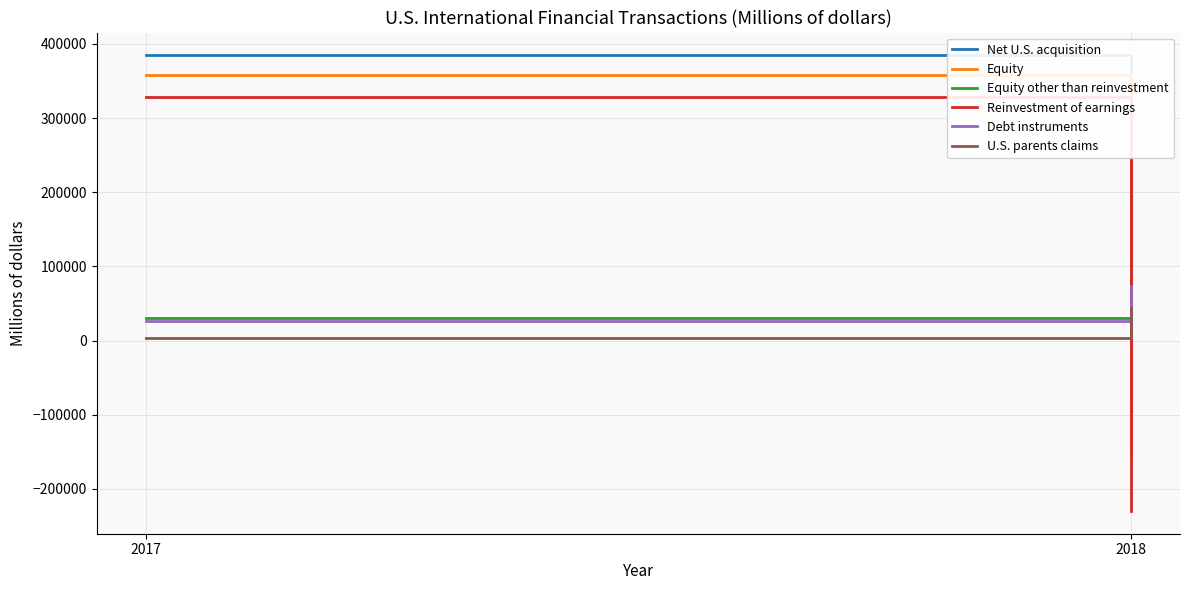

Reading left to right, extract all data points from this chart.

Net U.S. acquisition: 2017=384574	2018=-78457
Equity: 2017=357856	2018=-151614
Equity other than reinvestment: 2017=29878	2018=78037
Reinvestment of earnings: 2017=327979	2018=-229651
Debt instruments: 2017=26718	2018=73157
U.S. parents claims: 2017=3753	2018=44536